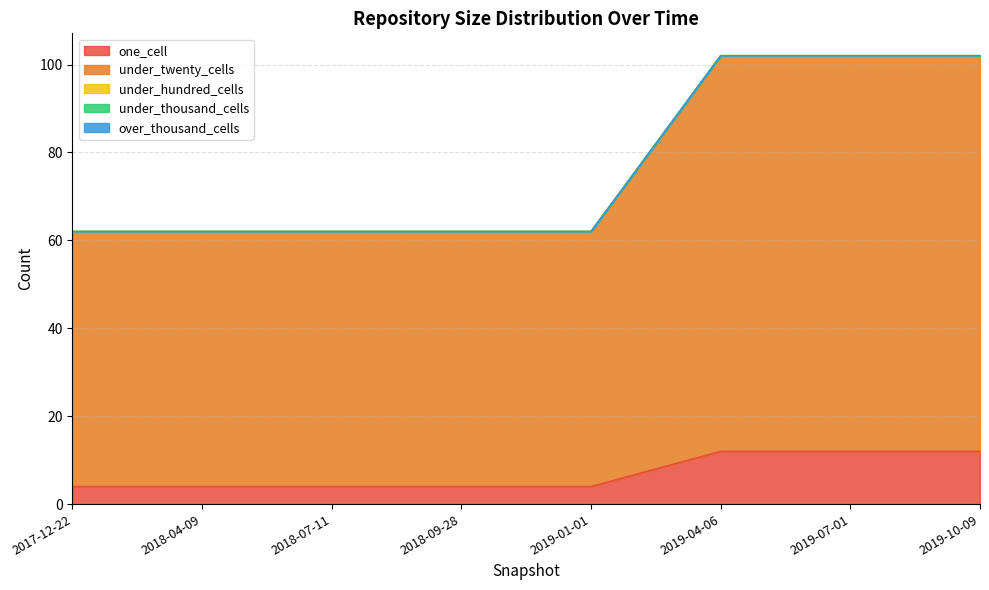

At which label is one_cell closest to 8?

2017-12-22